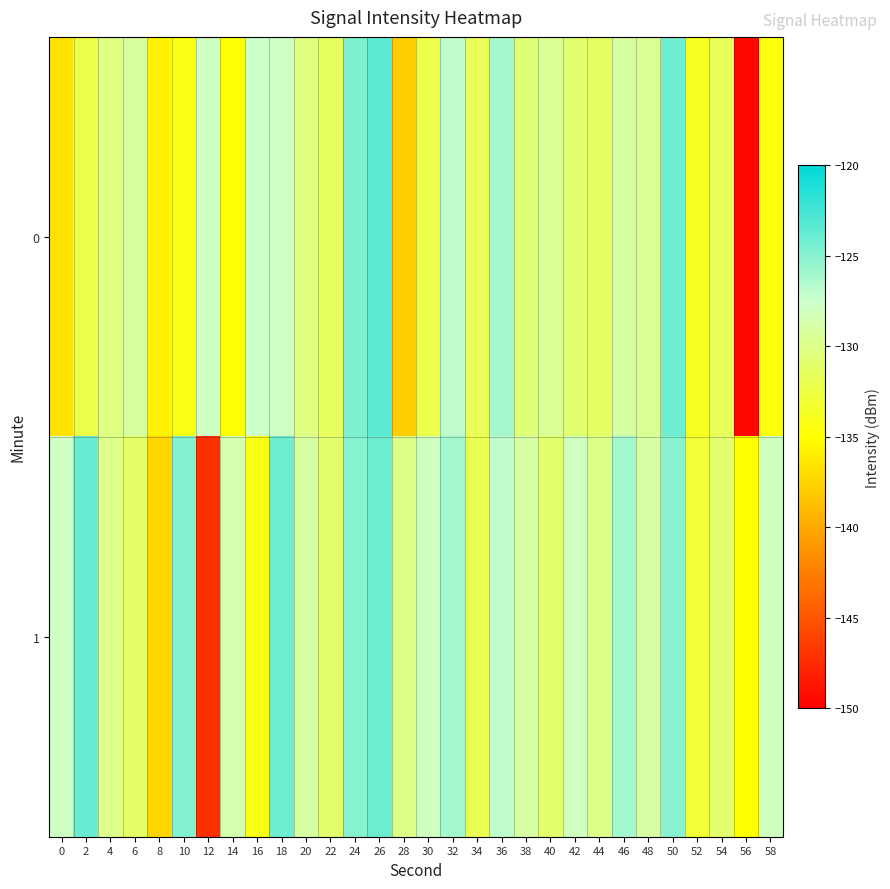

Reading left to right, what are all the values shown in this chart?

0: 0=-136.6	2=-132.3	4=-130.2	6=-129.3	8=-135.8	10=-134.2	12=-127.8	14=-134.8	16=-127.7	18=-127.9	20=-130.3	22=-131.5	24=-124.6	26=-123.4	28=-137.9	30=-132.3	32=-127.0	34=-131.8	36=-126.1	38=-130.5	40=-129.5	42=-130.9	44=-131.4	46=-129.0	48=-129.5	50=-124.1	52=-133.8	54=-131.6	56=-149.5	58=-134.6
1: 0=-127.8	2=-123.9	4=-129.9	6=-131.2	8=-137.4	10=-124.8	12=-147.1	14=-128.6	16=-134.2	18=-124.1	20=-129.0	22=-131.0	24=-125.0	26=-124.0	28=-130.0	30=-128.0	32=-126.0	34=-132.0	36=-127.0	38=-129.0	40=-131.0	42=-128.0	44=-130.0	46=-126.0	48=-129.0	50=-125.0	52=-133.0	54=-131.0	56=-135.0	58=-128.0